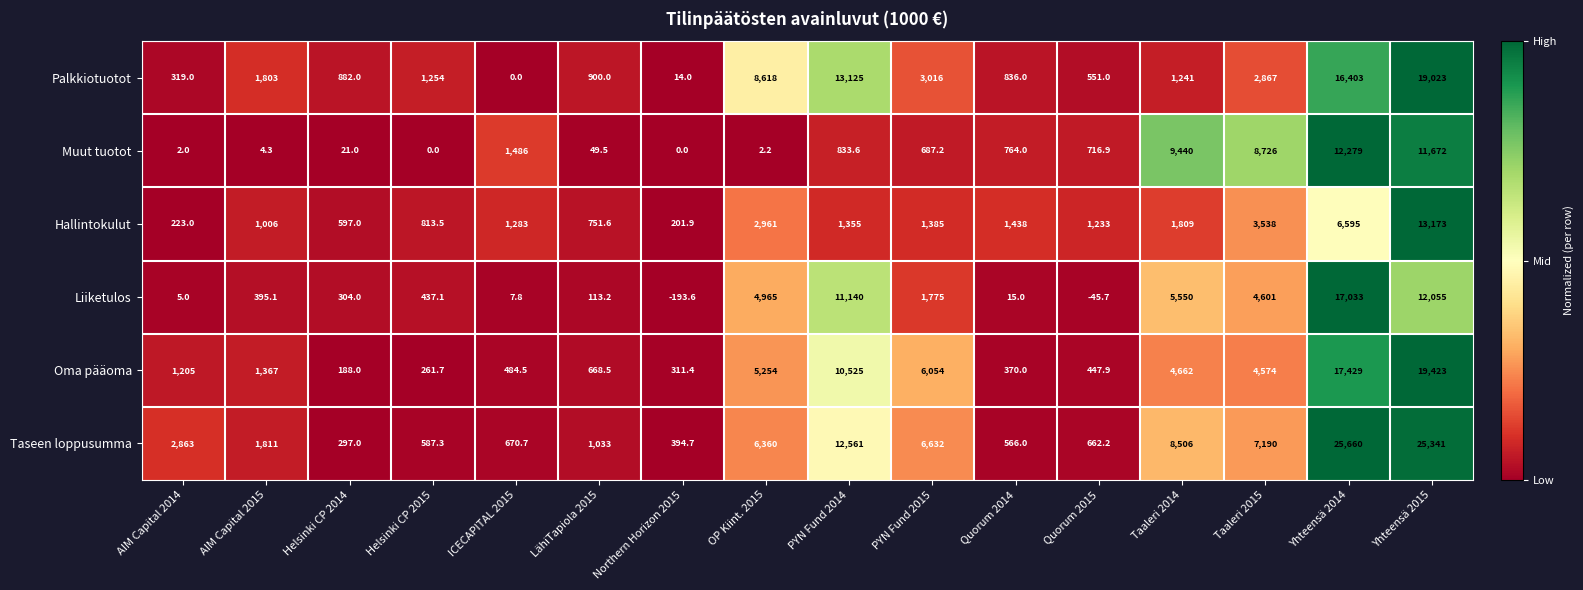

How many values in Liiketulos are below zero?

2